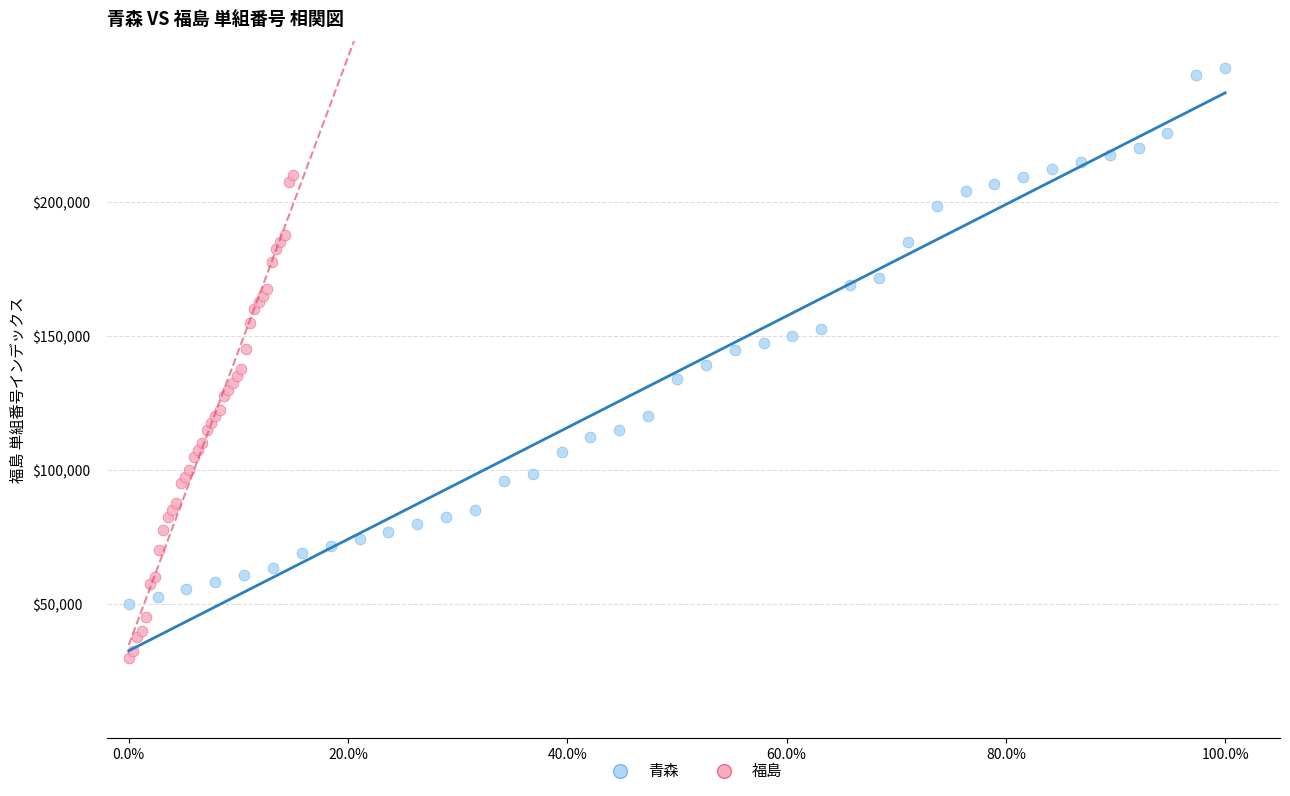

Which series contains the highest Y value?

青森